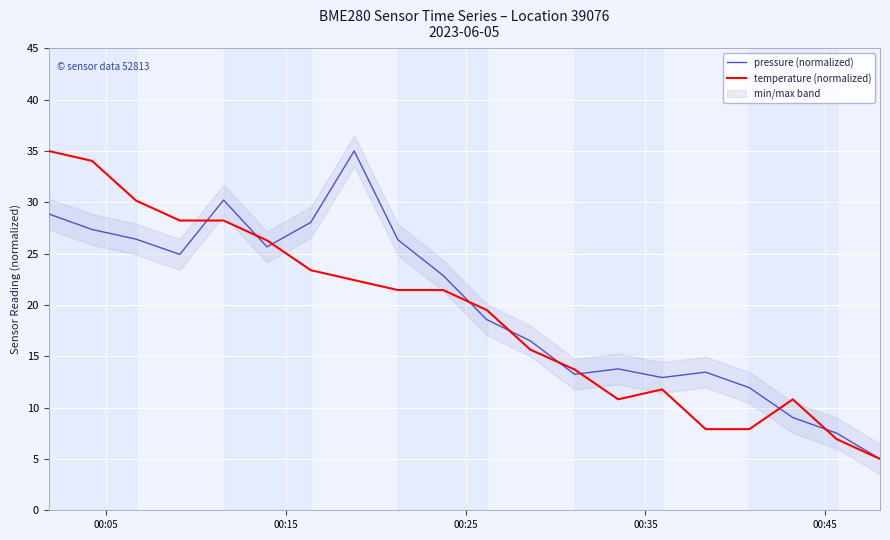

Where does the temperature (normalized) series first go above 21?

00:05